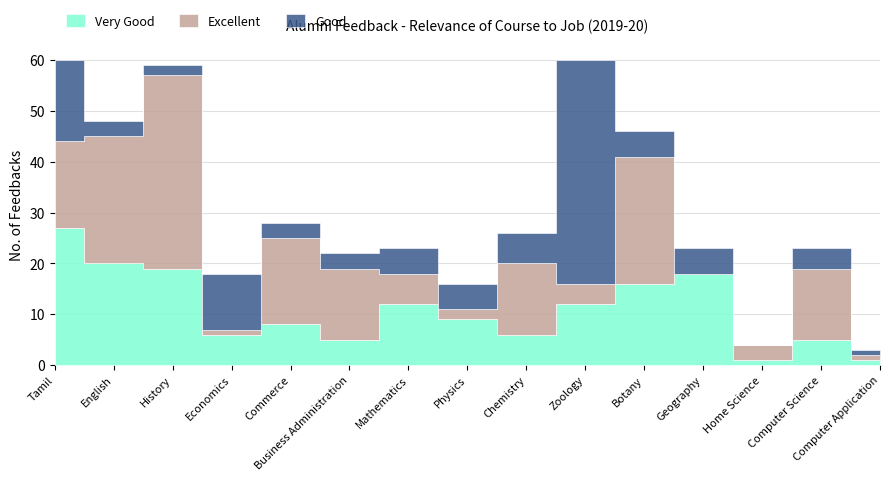

How many lines are shown in the chart?

3